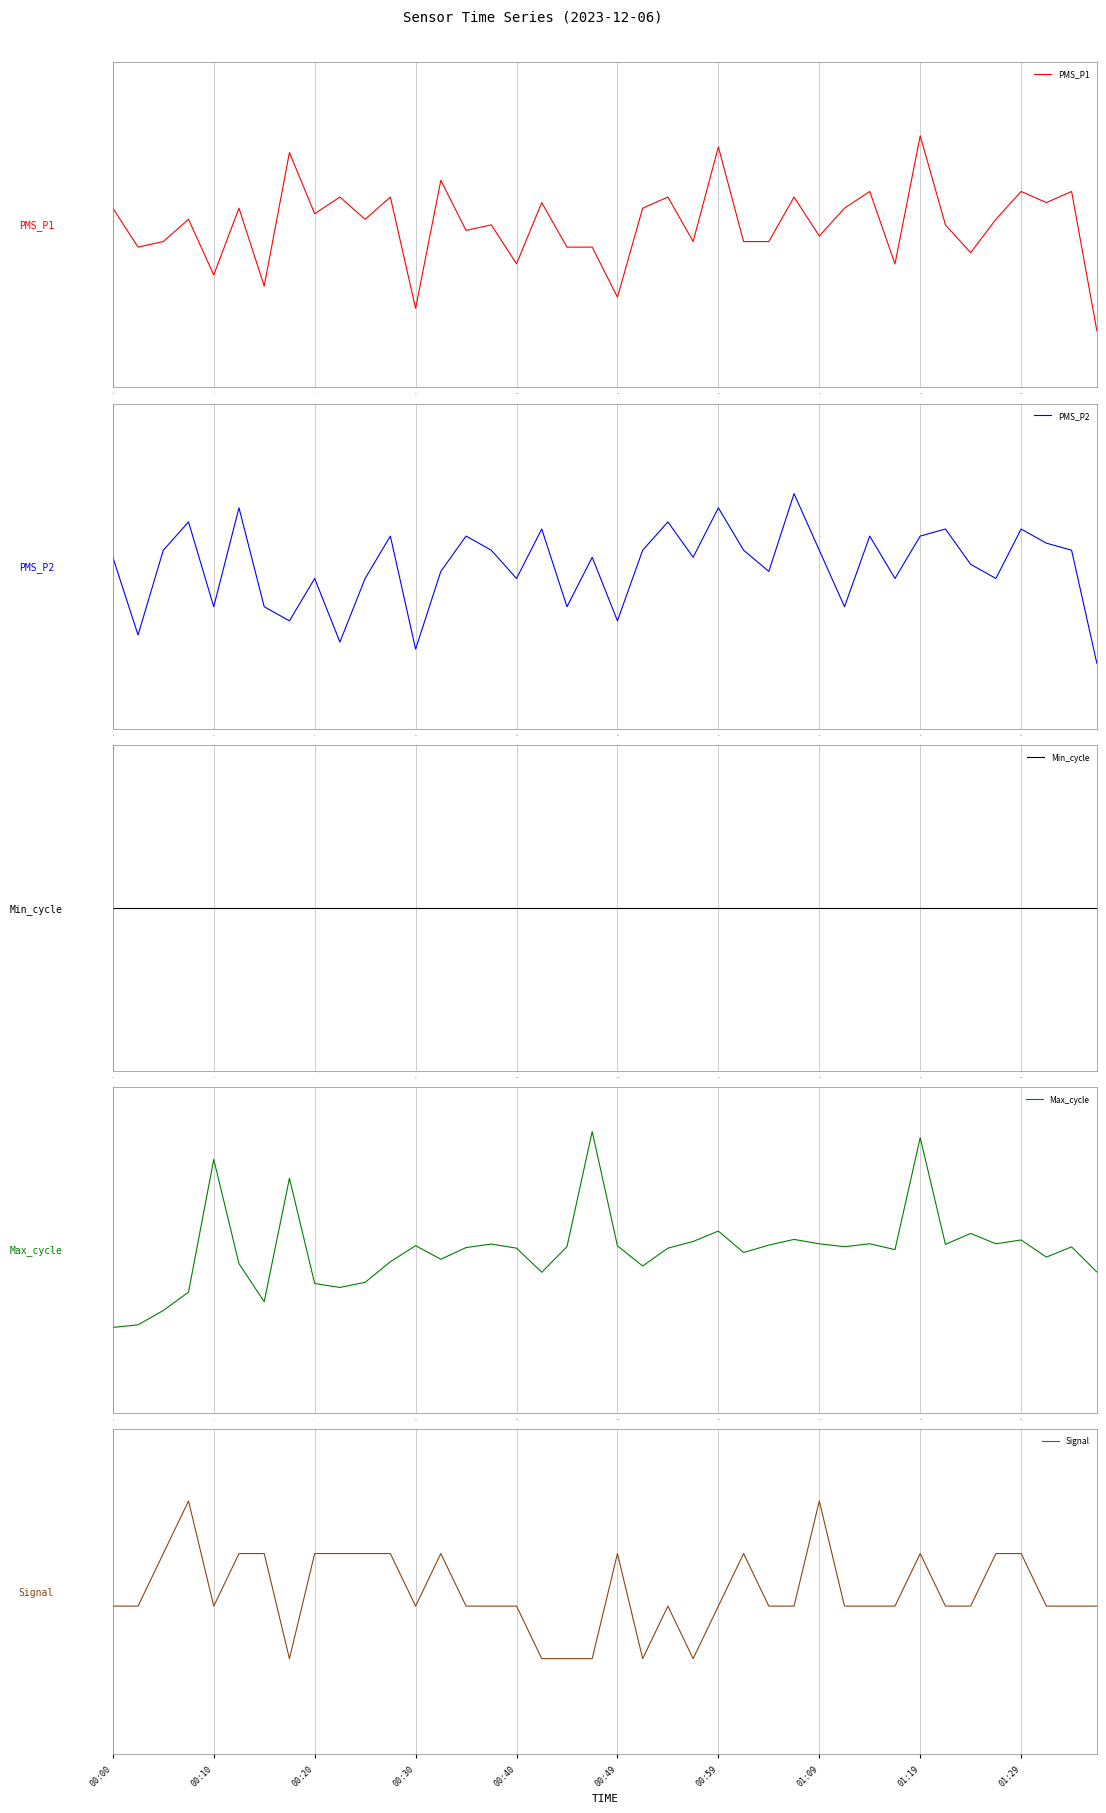

How many lines are shown in the chart?

5